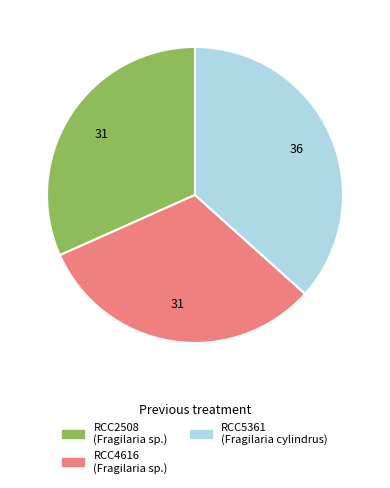

Do RCC5361 and RCC4616 together represent more than half of the pie?

Yes